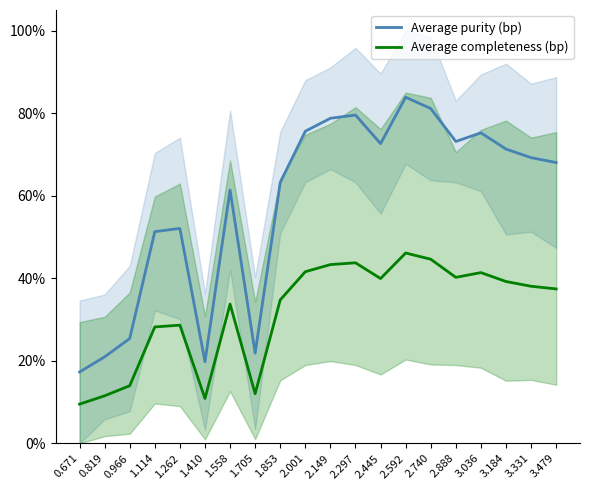

What is the spread (max minus min) of values at 3.331?

31.1